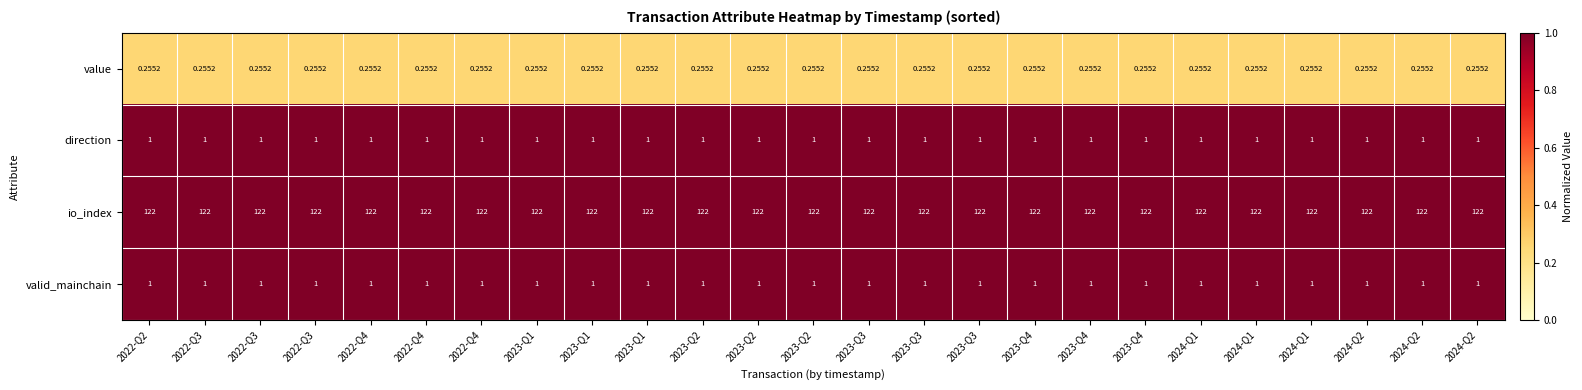

Count the number of categories in the chart.

25